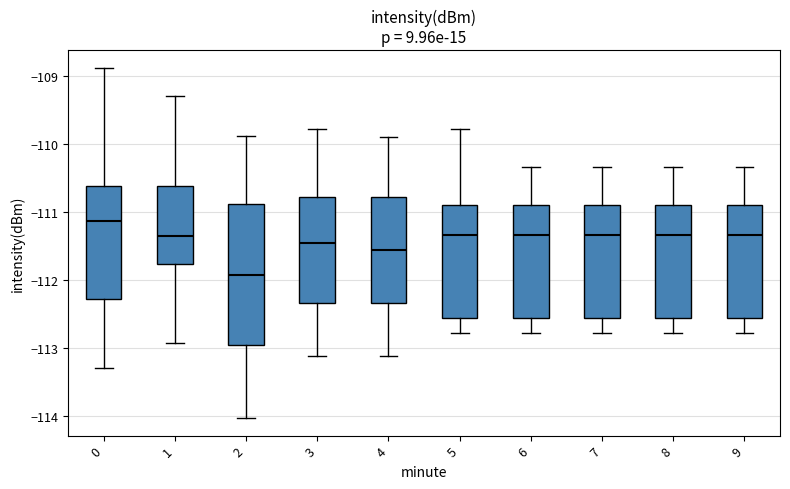

Comparing the boxes themselves (not the whiskers), which one is the tallest?

2